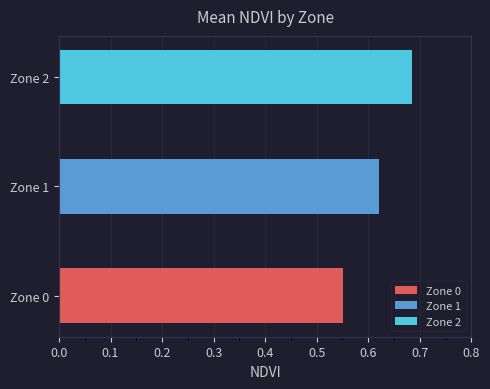

True or false: Zone 1 has a value of 0.6 at Zone 1.

True